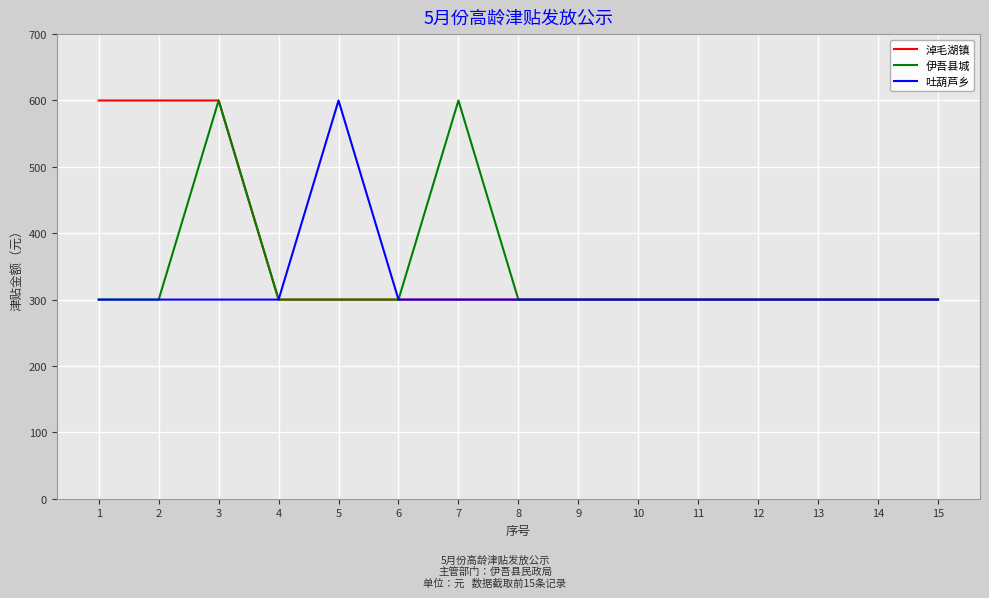

What is the total value across all series at 8?

900